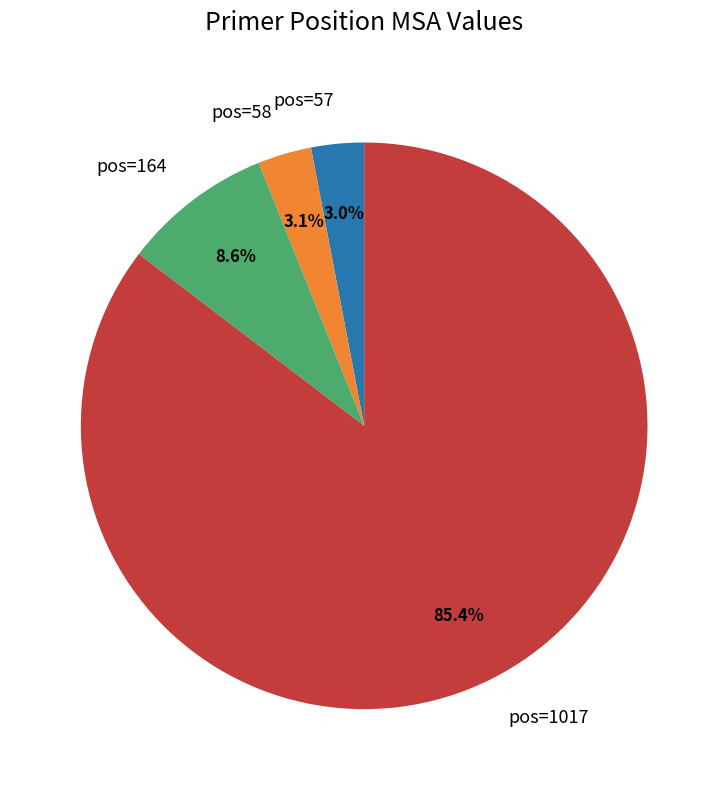

What percentage is NOT represented by pos=58?

96.9%